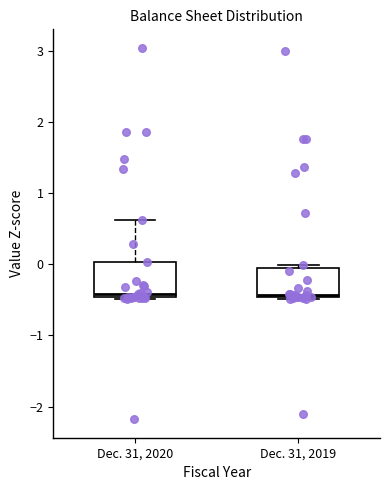

Reading left to right, read every box against the y-axis: the position of its median line, the range the box covers, and the ends of its whiskers. The values are not printed on the chart, so give them approximately, as read against the axis.

Dec. 31, 2020: median -0.4, box -0.5 to 0.0, whiskers -0.5 to 0.6
Dec. 31, 2019: median -0.4, box -0.5 to -0.1, whiskers -0.5 to 0.0